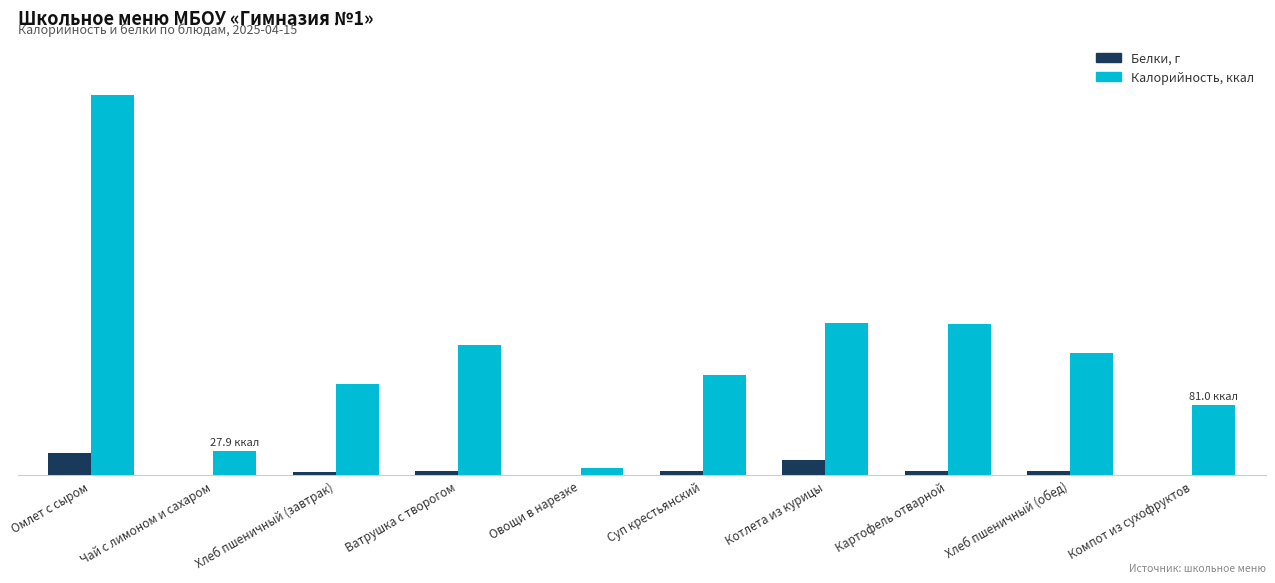

Reading right to left, list all the values displayed in this chart.

Белки, г: 0.5	4.6	4.5	17.9	5.1	0.5	5.5	3.4	0.2	25.3
Калорийность, ккал: 81.0	140.6	173.7	175.6	115.6	8.5	149.9	105.5	27.9	437.8